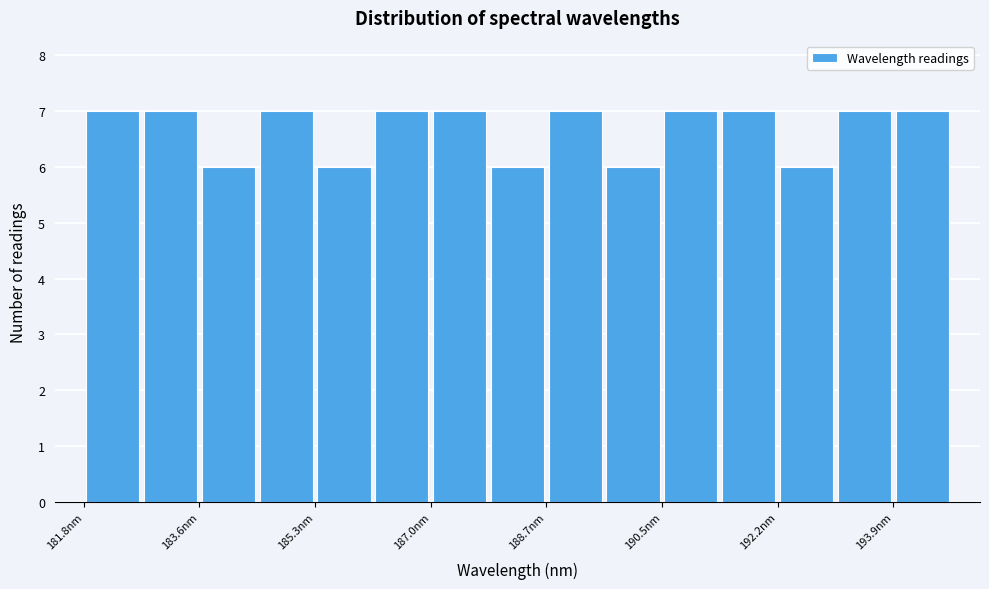

How tall is the bar that spans 194.0 to 194.8 on the x-axis? Neither the bar edges nor the heights are printed on the chart, so give them approximately, as read against the axes.

7